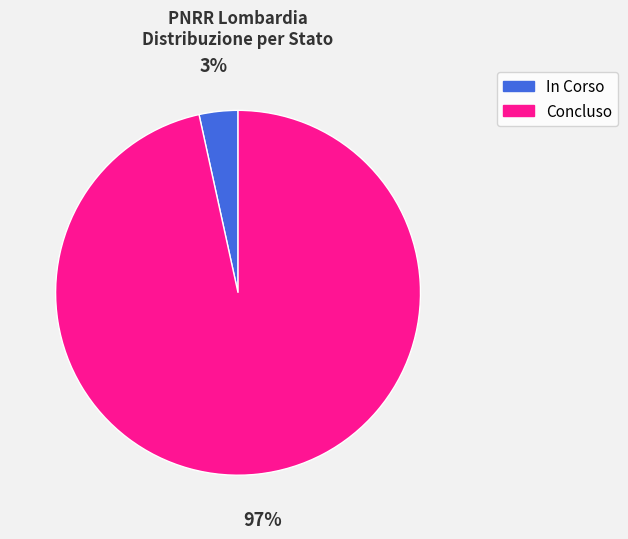

Rank the categories by value from highest to lowest.

Concluso, In Corso